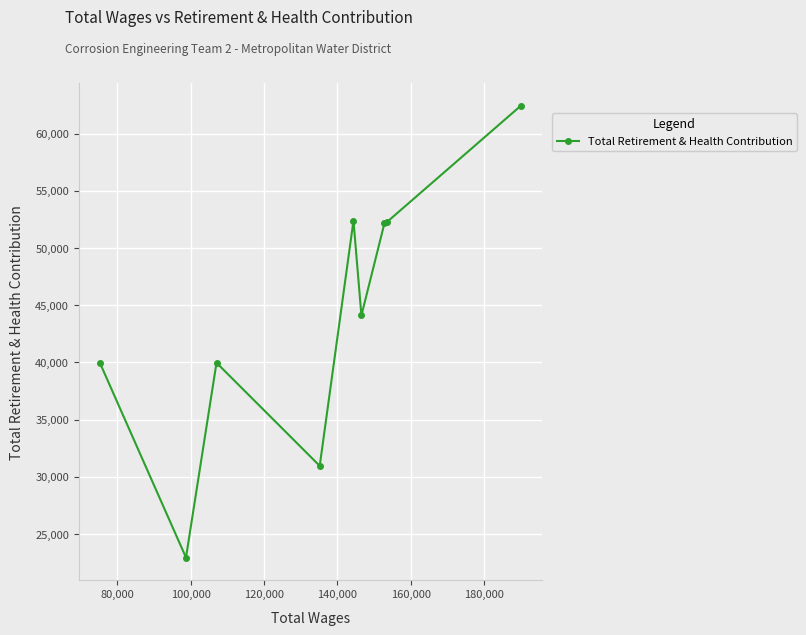

What is the value of the 2nd point from the left?

22949